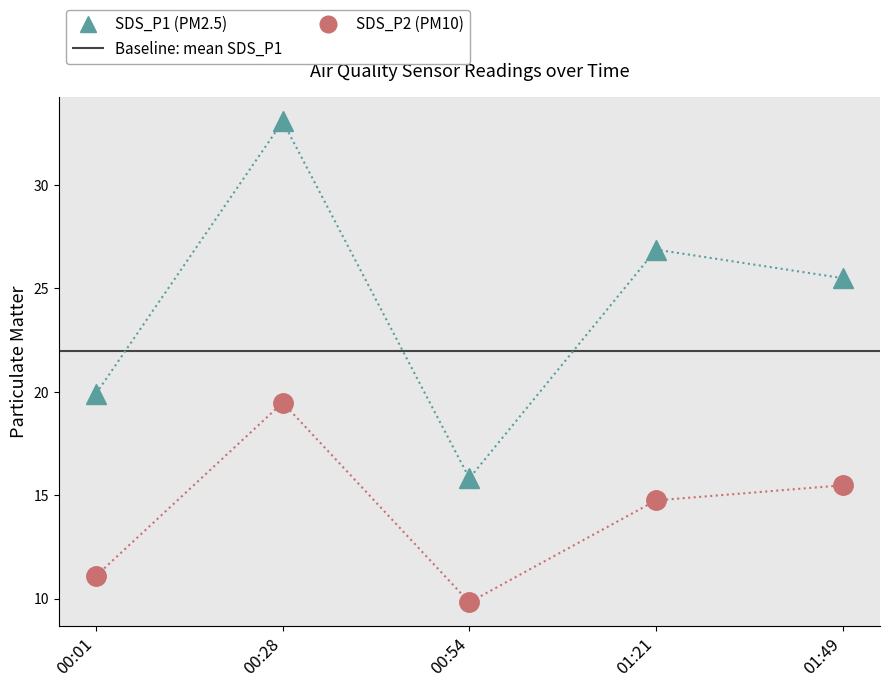

What is the lowest value of the SDS_P2 series?

9.8